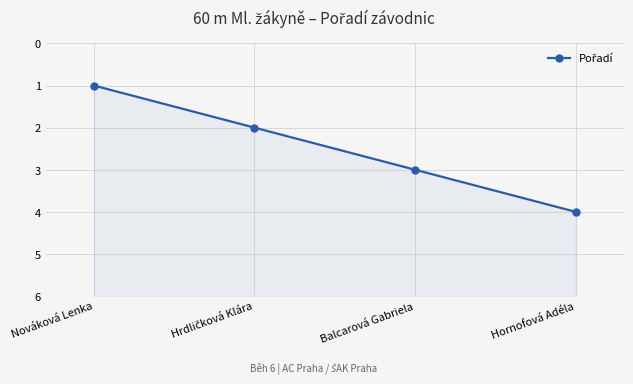

Reading left to right, list all the values displayed in this chart.

1	2	3	4